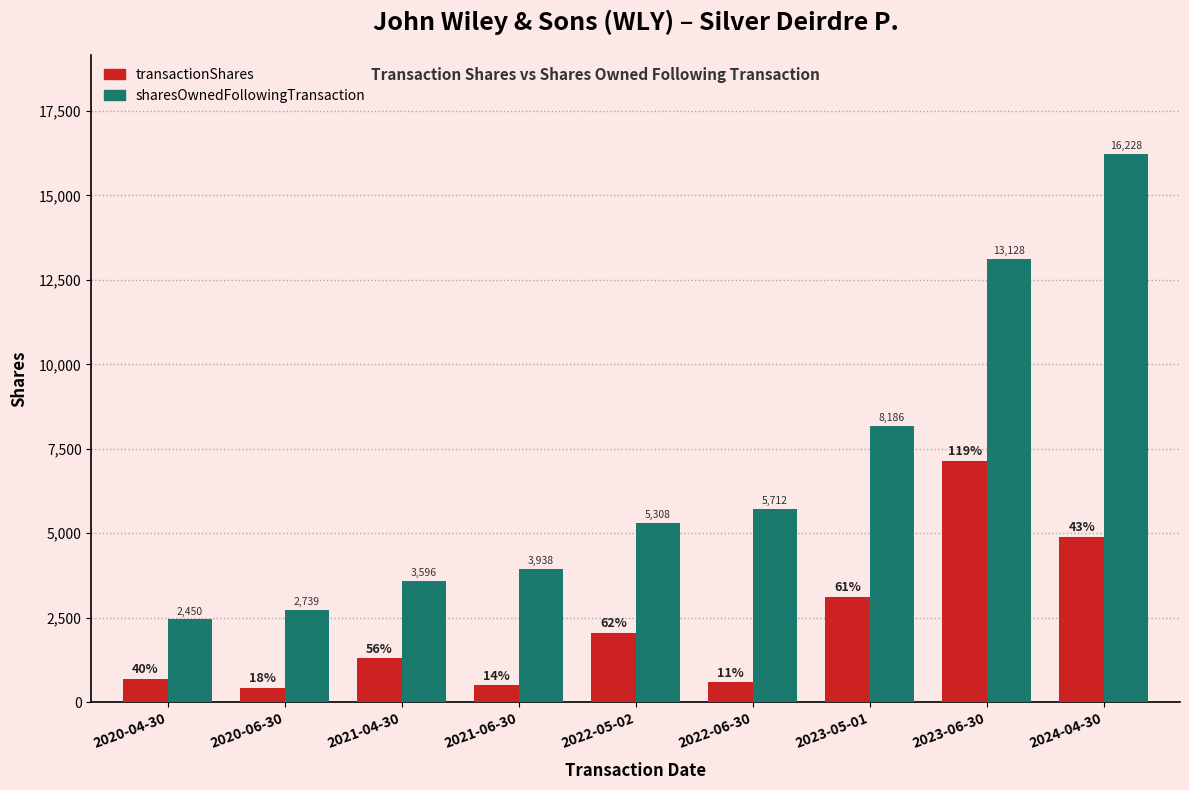

What is the value of the sharesOwnedFollowingTransaction bar at the 4th from the left?

3938